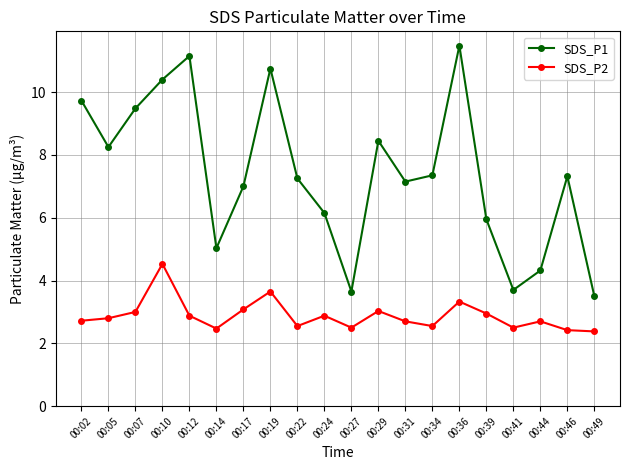

What is the spread (max minus min) of values at 00:17?

3.9